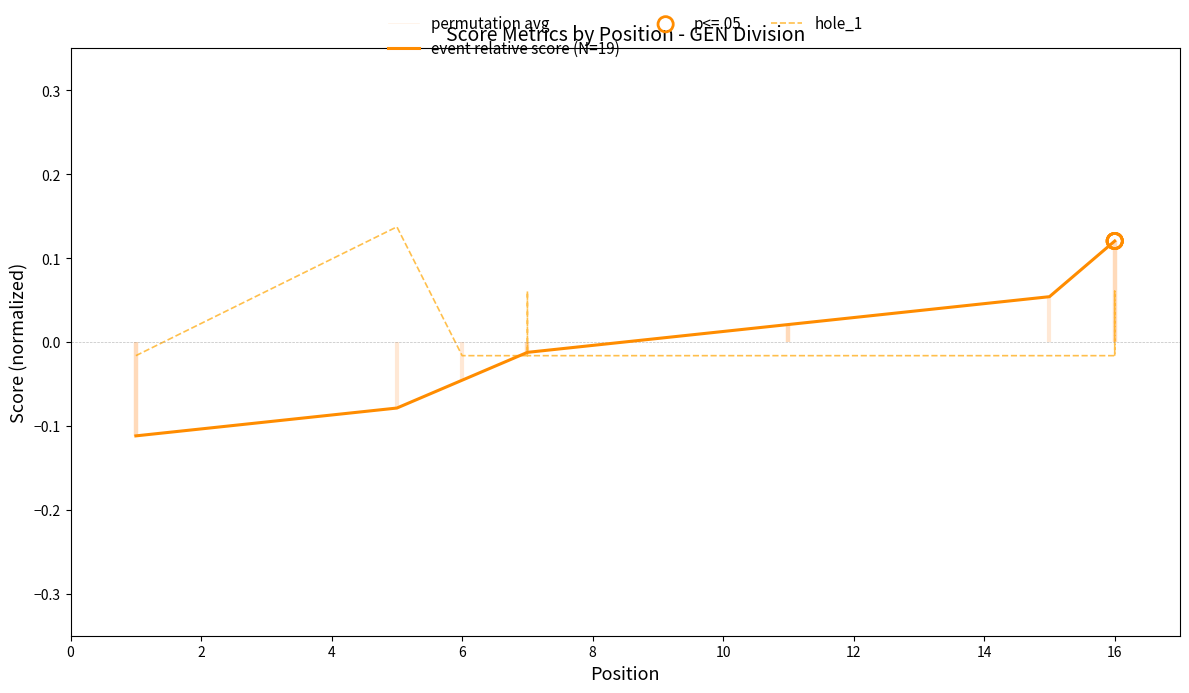

What is the total value across all series at 1?

-0.2